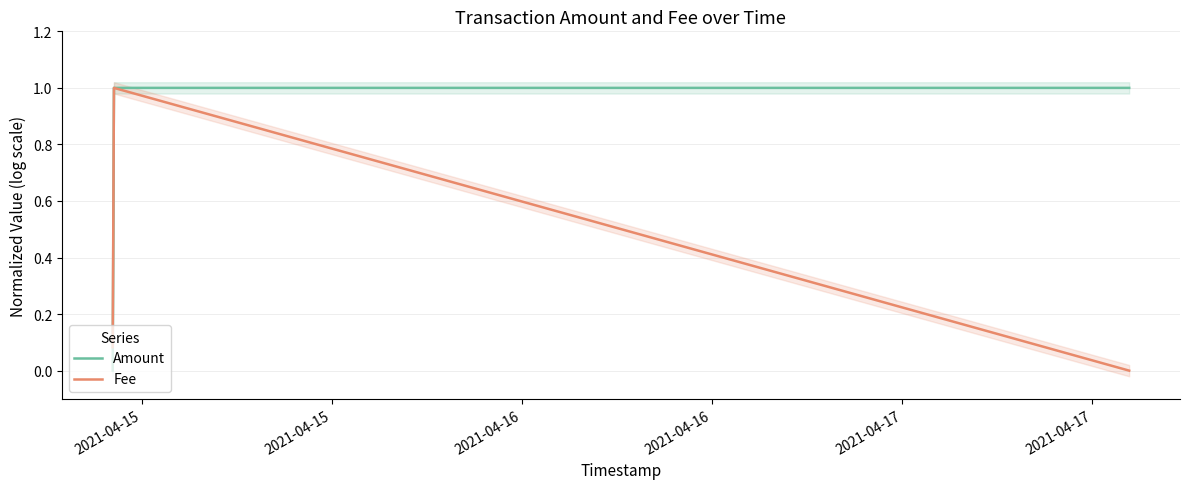

Does the chart have visible grid lines?

Yes